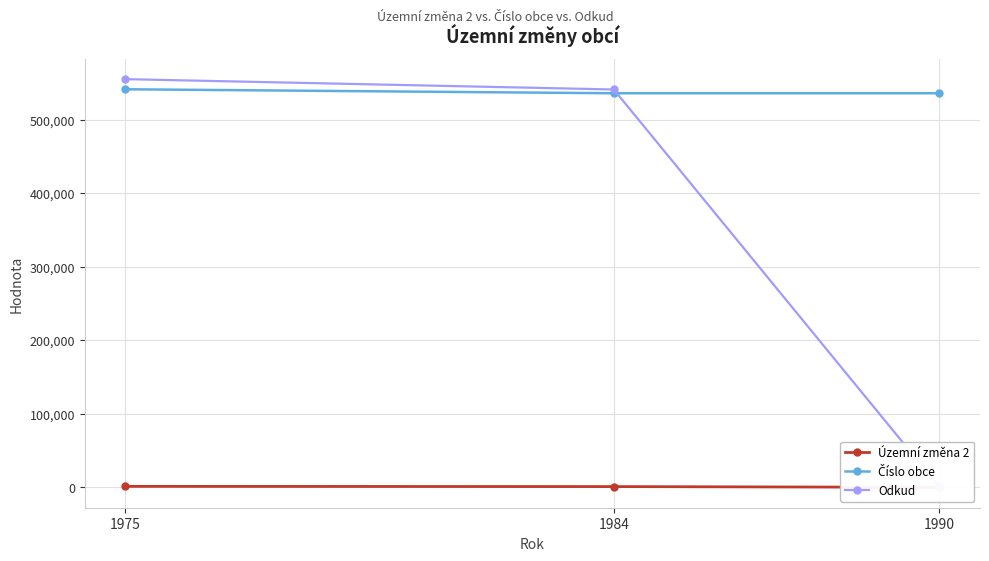

What is the highest value of the Číslo obce series?

541575.0